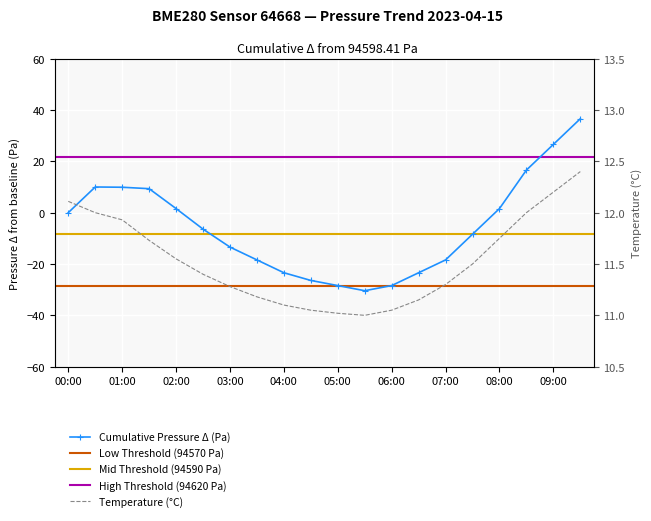

Which series has the widest spread of values?

pressure